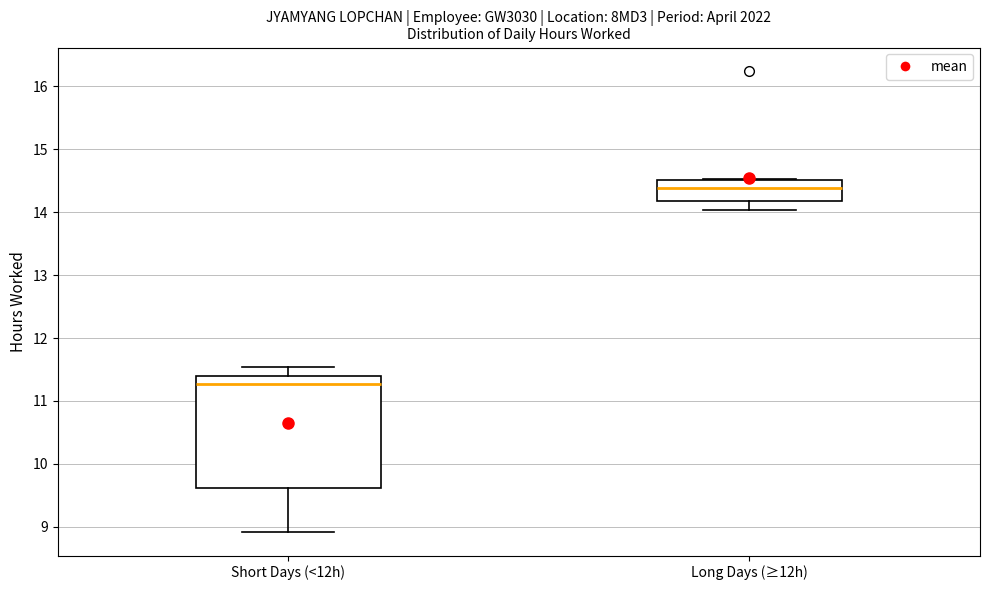

Reading left to right, read every box against the y-axis: the position of its median line, the range the box covers, and the ends of its whiskers. The values are not printed on the chart, so give them approximately, as read against the axis.

Short Days (<12h): median 11.3, box 9.6 to 11.4, whiskers 8.9 to 11.5
Long Days (≥12h): median 14.4, box 14.2 to 14.5, whiskers 14.0 to 14.5